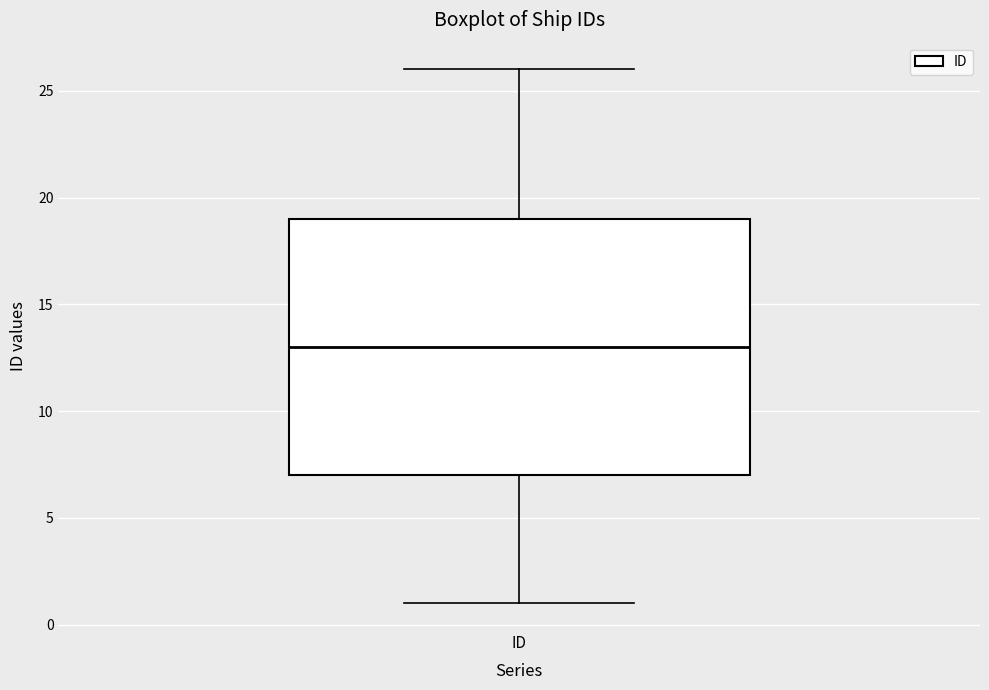

Read this box plot against the y-axis: the position of the median line, the range covered by the box, and the ends of both whiskers. The values are not printed on the chart, so give them approximately, as read against the axis.

median 13, box 7 to 19, whiskers 1 to 26